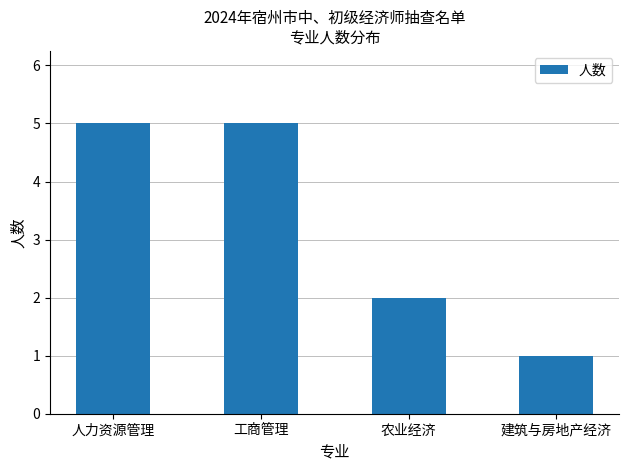

The chart shows a value of 2 at 建筑与房地产经济. True or false?

False